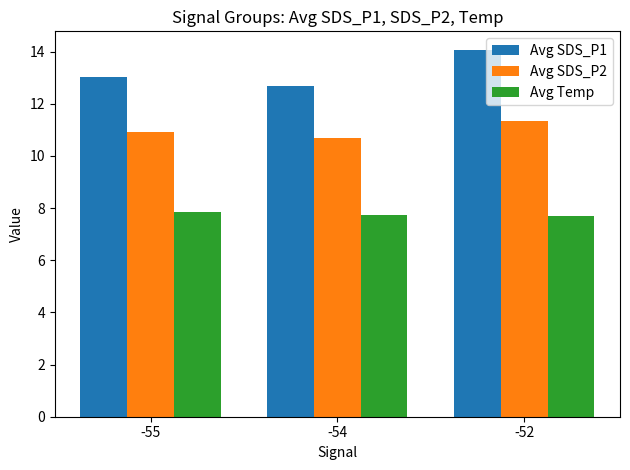

Reading left to right, what are all the values shown in this chart?

Avg SDS_P1: -55=13.0	-54=12.7	-52=14.1
Avg SDS_P2: -55=10.9	-54=10.7	-52=11.3
Avg Temp: -55=7.8	-54=7.7	-52=7.7